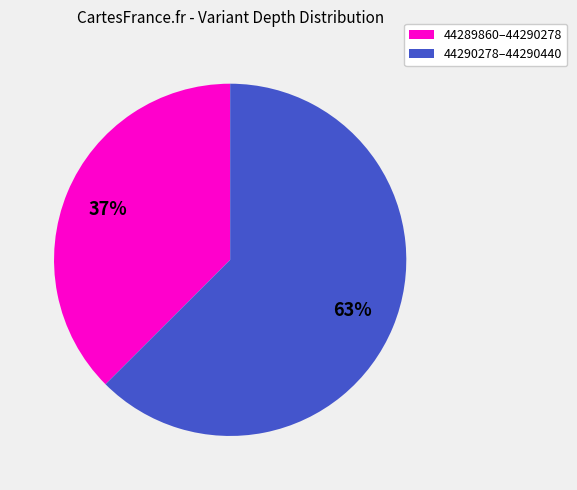

To the nearest percent, what is the average slice percentage?

50%